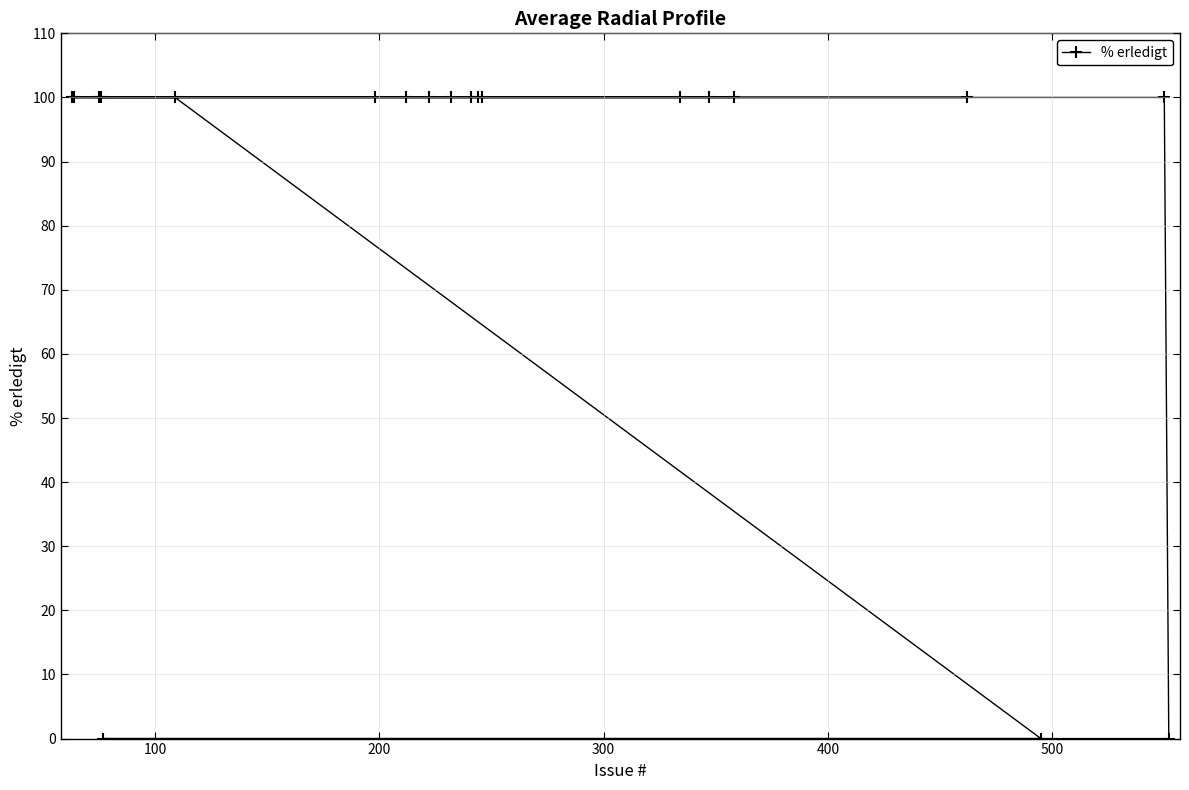

What is the value of the 7th point from the left?

100